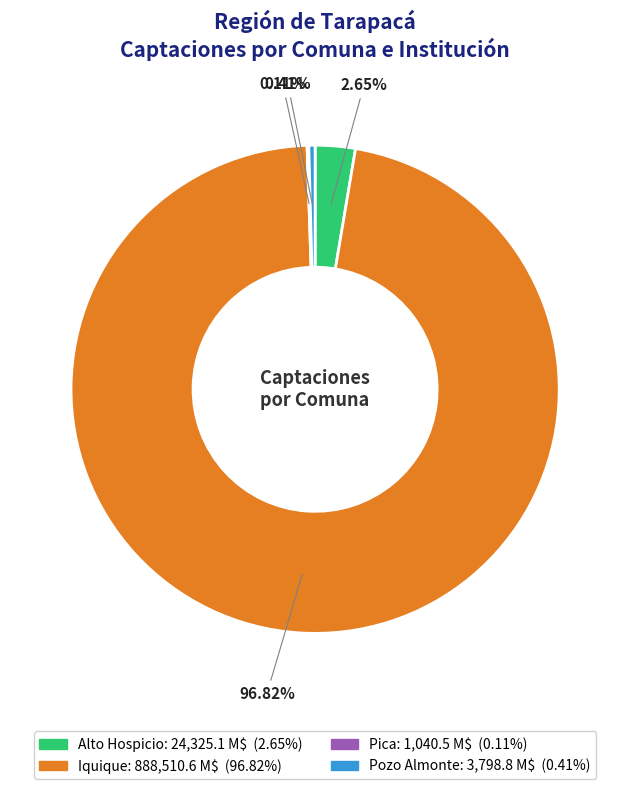

To the nearest percent, what is the difference between the largest and smallest slice percentages?

97%